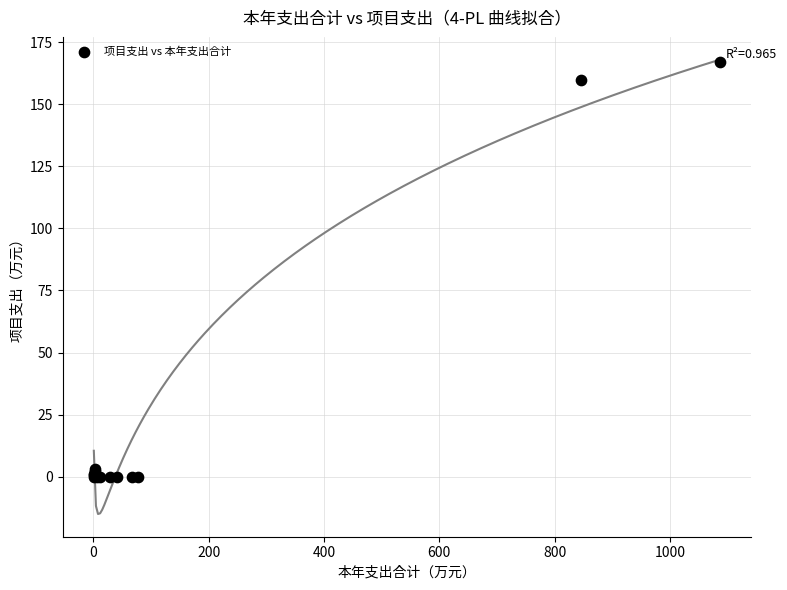

What Y value in the scatter plot is closest to 83?

159.7